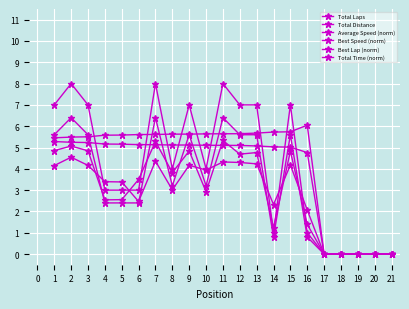

How many lines are shown in the chart?

6